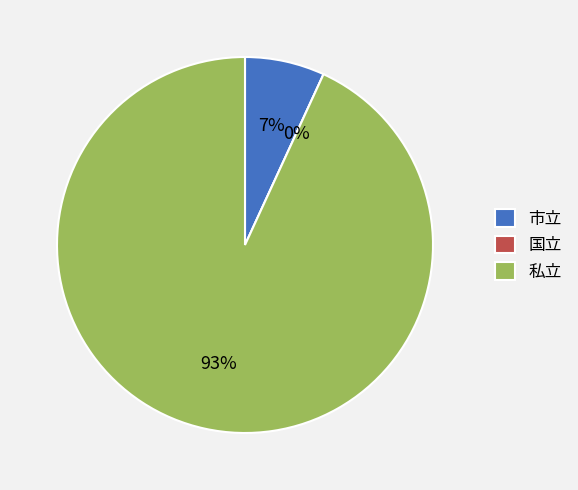

Count the number of slices in the pie.

3